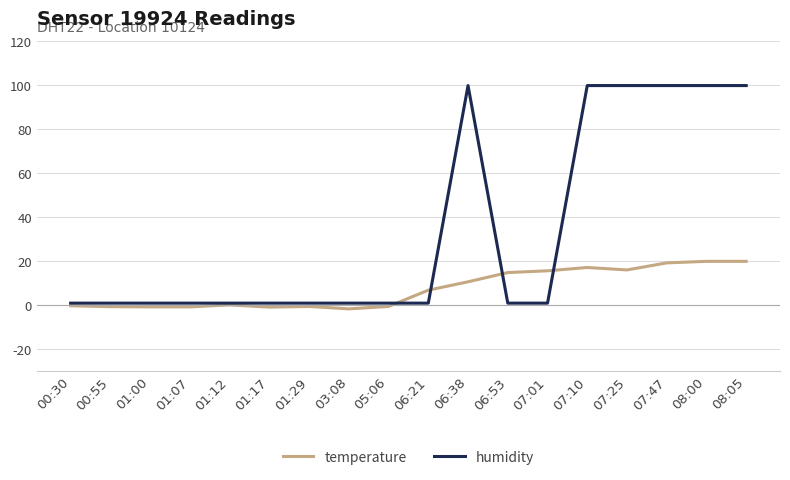

What is the maximum value shown in the chart?

99.9